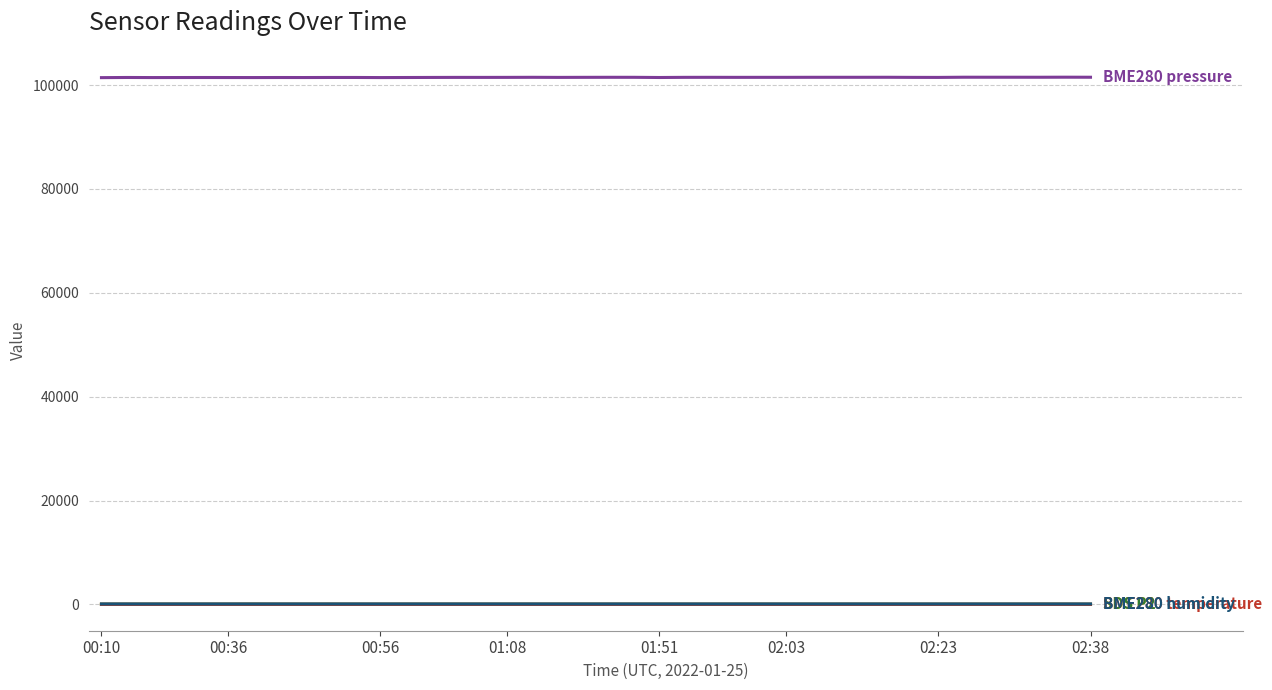

What is the greatest value displayed?

101505.5